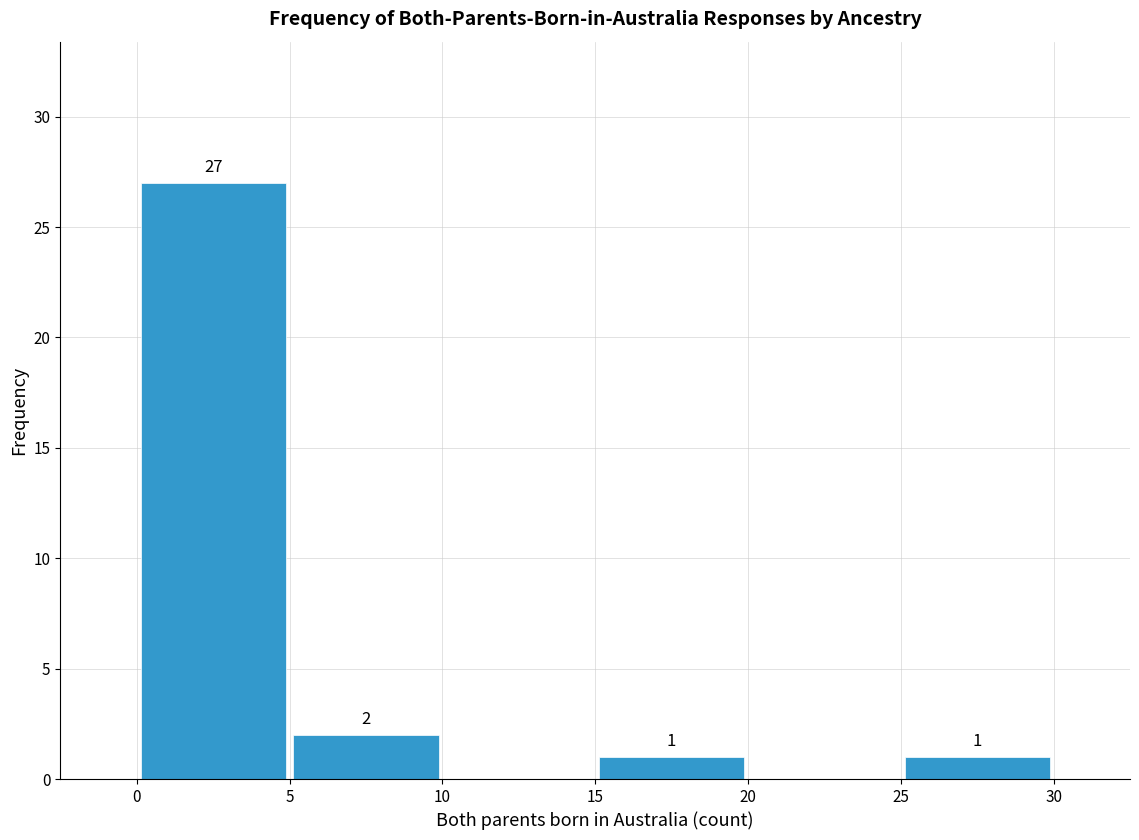

Which range on the x-axis has the tallest bar?

0 to 5